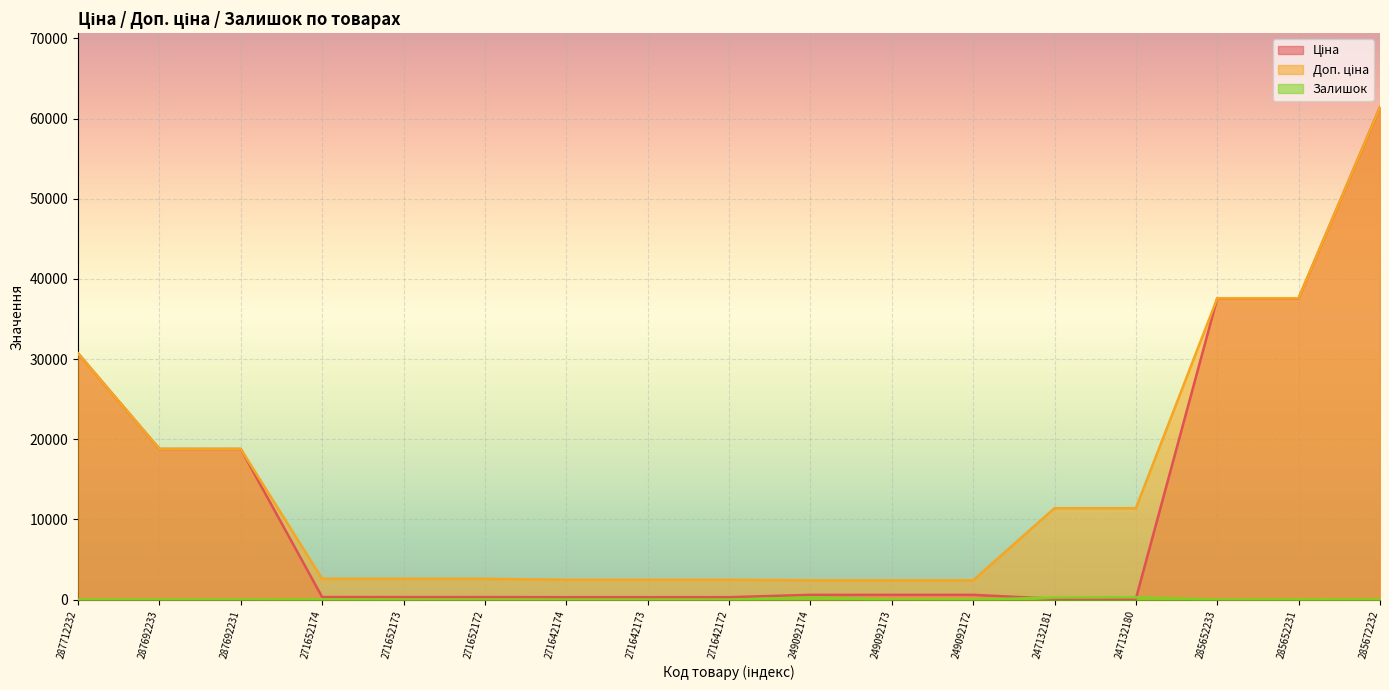

The value of Доп. ціна at 287712232 is 53614.6. True or false?

False